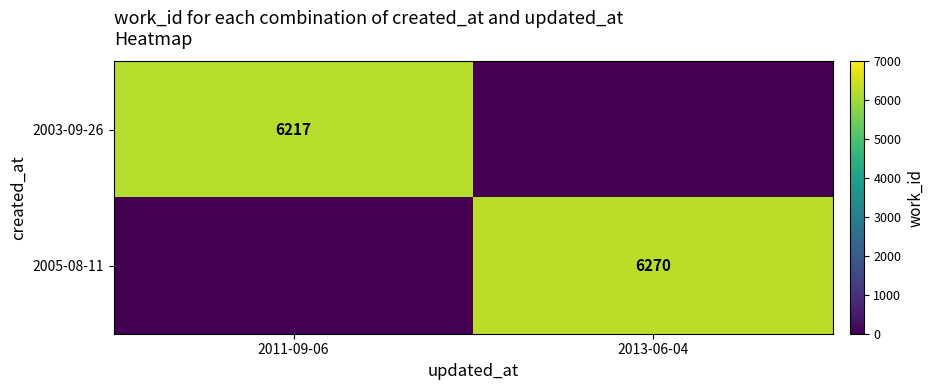

Is it true that 2003-09-26 equals 6217 at 2011-09-06?

True